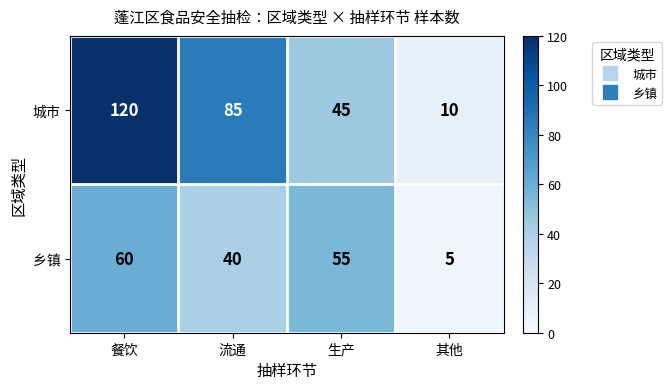

What is the greatest value displayed?

120